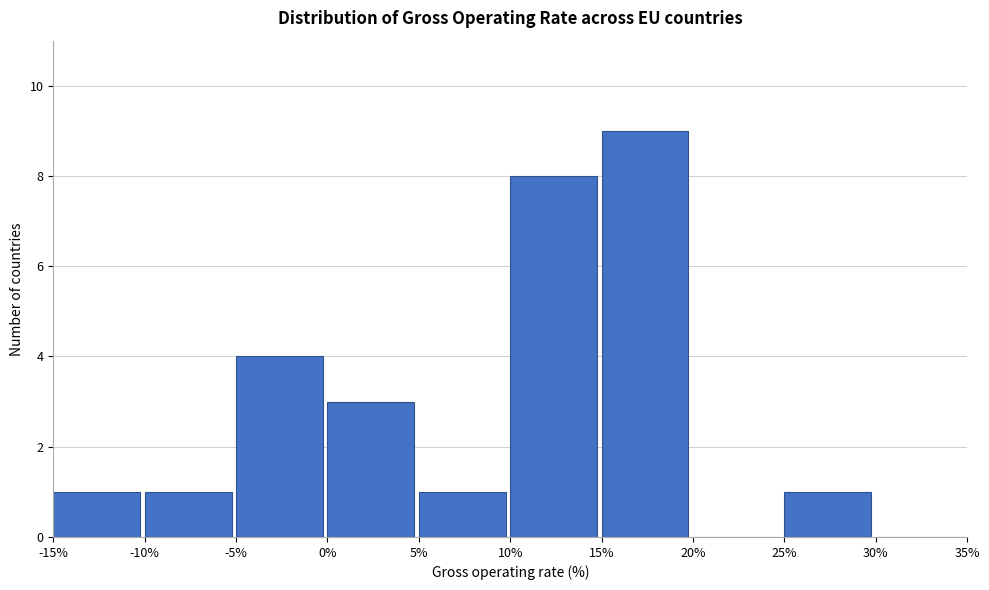

What is the height of the bar covering -15% to -10% on the x-axis? The values are not printed on the chart, so give them approximately, as read against the axis.

1